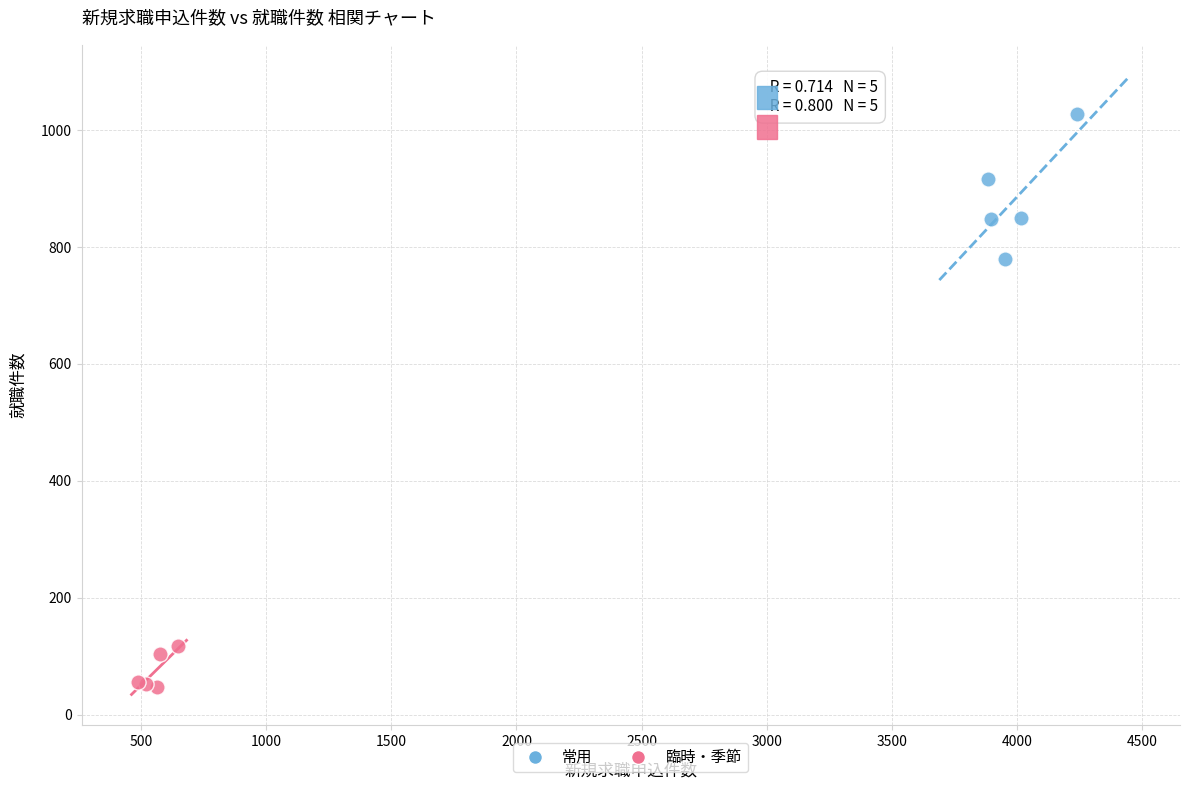

Which series has the largest Y range (max minus min)?

常用